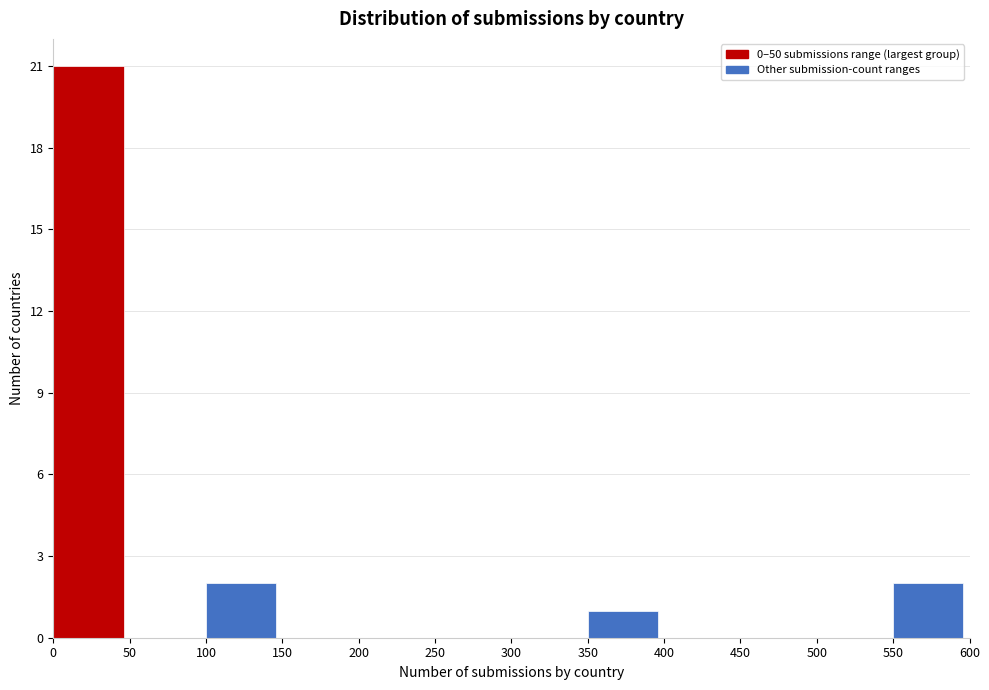

Reading left to right, what are all the values shown in this chart?

0=21	50=0	100=2	150=0	200=0	250=0	300=0	350=1	400=0	450=0	500=0	550=2